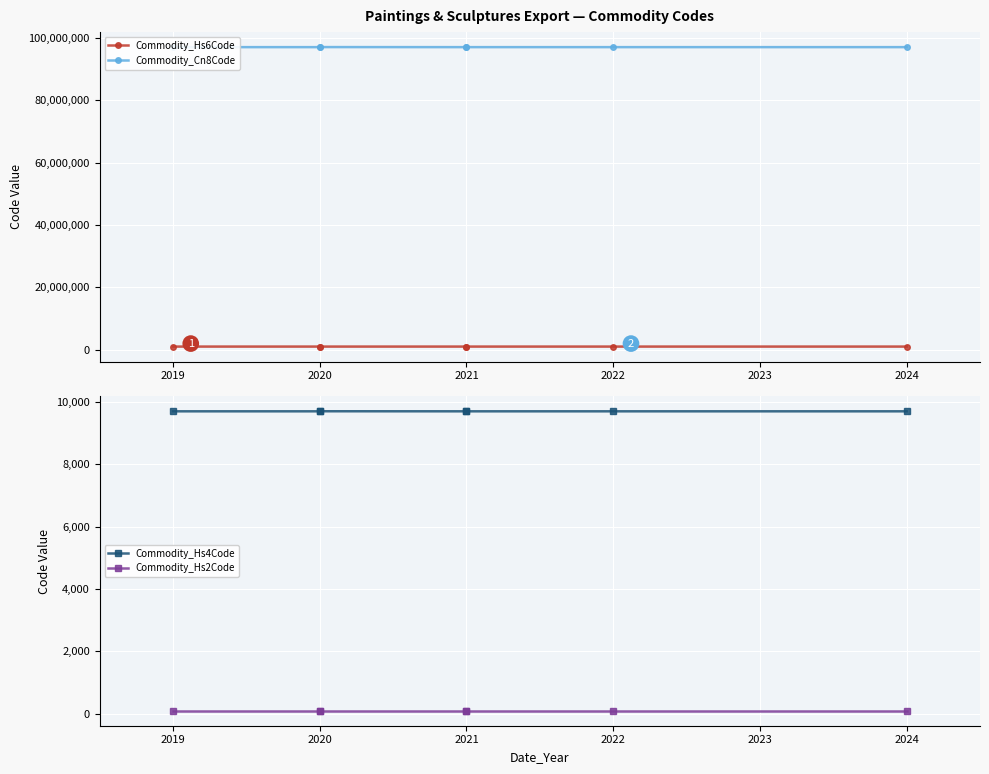

Which series has the largest range (max minus min)?

Commodity_Cn8Code